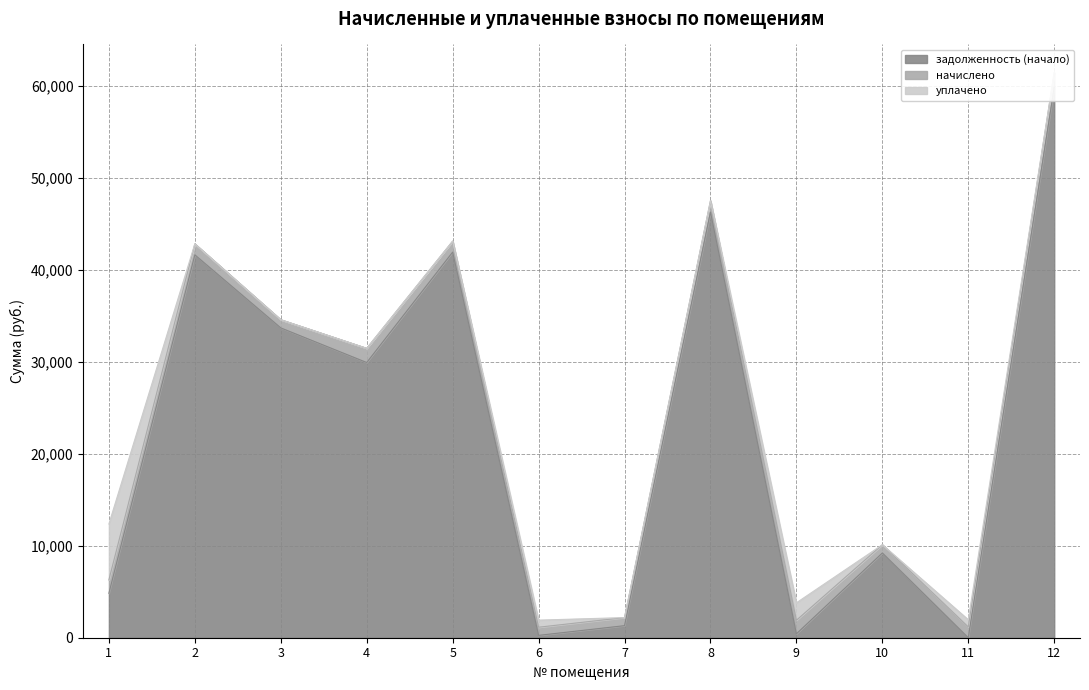

In задолженность (начало), how many points are lower than both neighbors (excluding endpoints)?

4